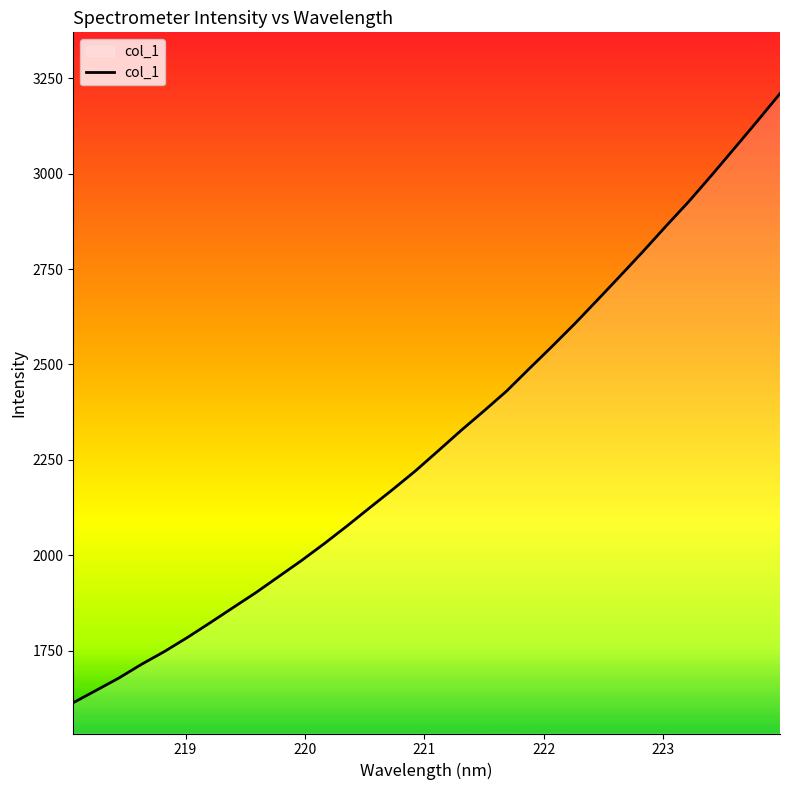

What is the smallest value displayed?

1614.0